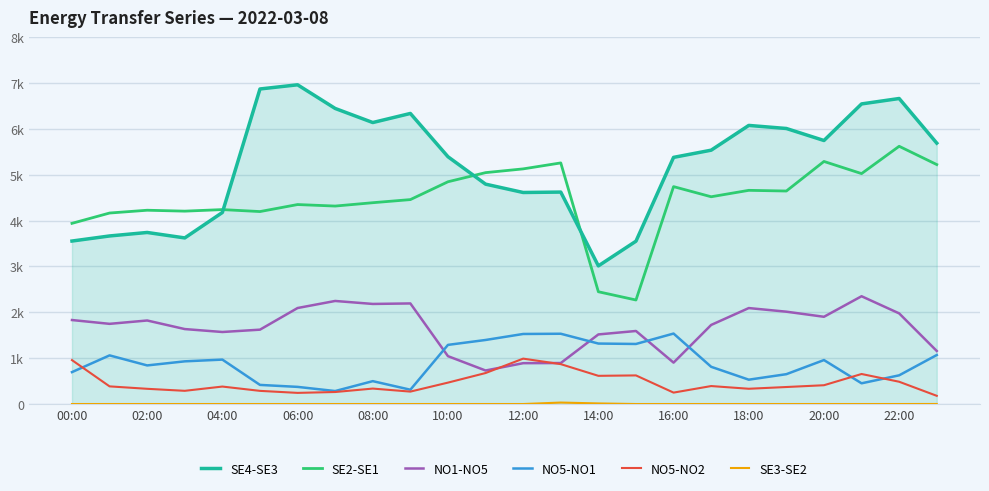

Does the chart display data point markers on the line(s)?

No